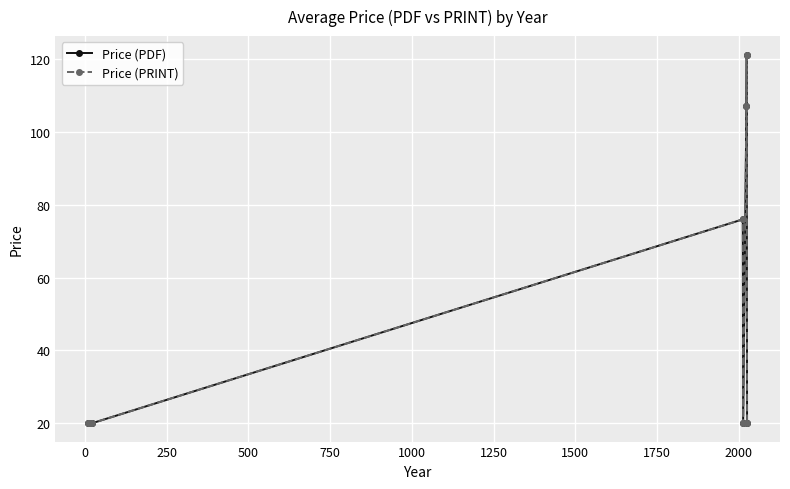

Does the chart have visible grid lines?

Yes